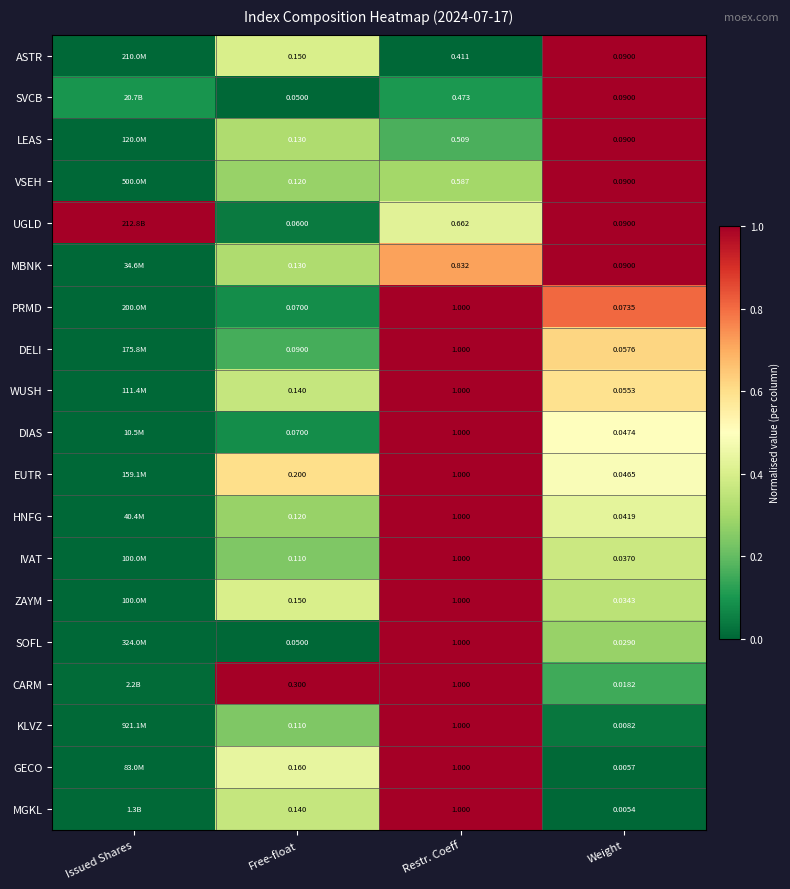

Which has a higher value, Issued Shares or Weight?

Weight